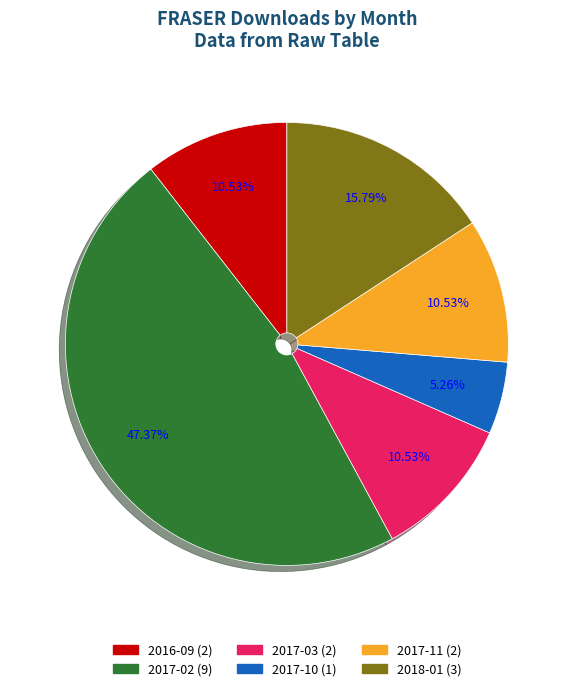

Does 2017-02 represent more than half of the total?

No